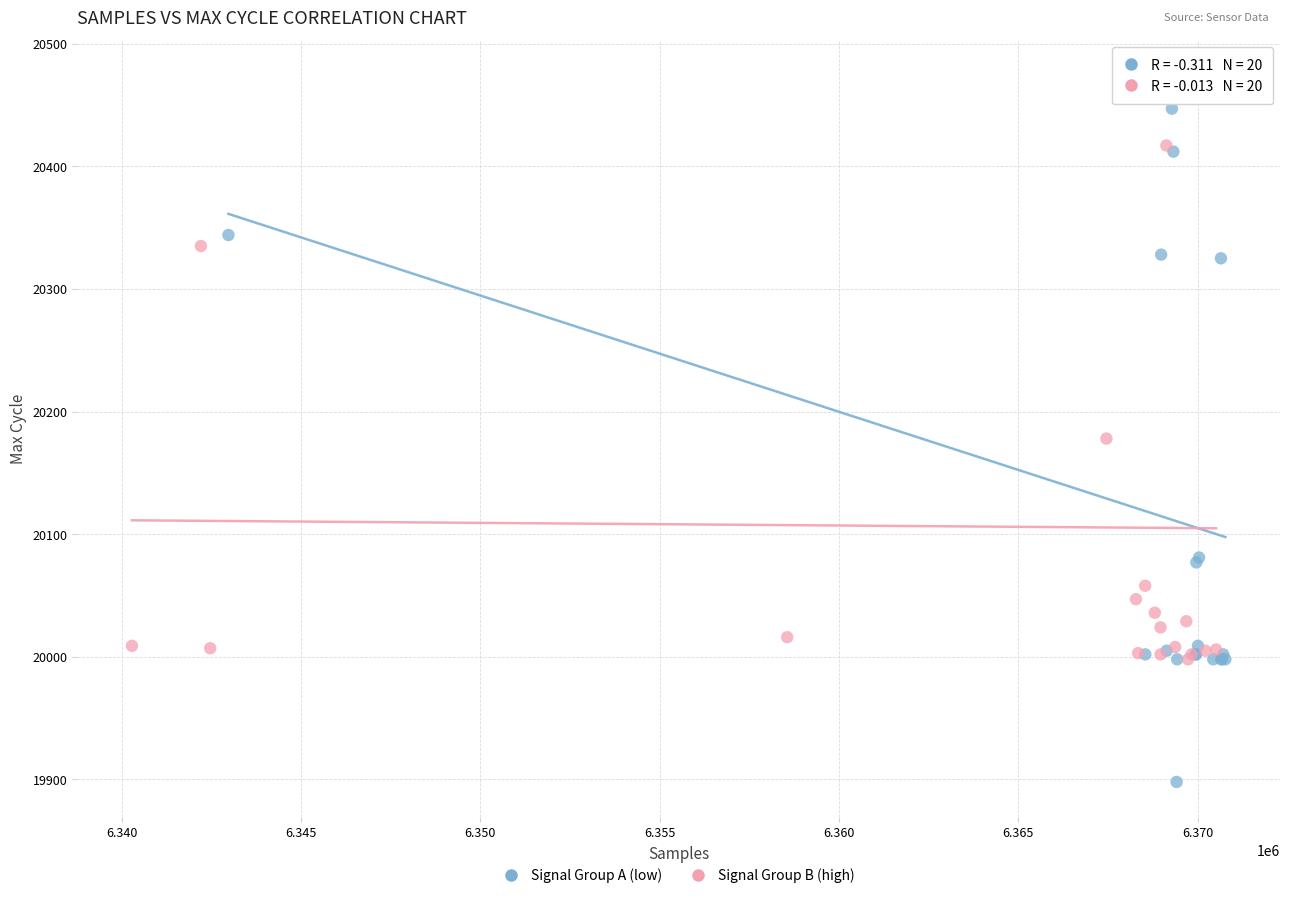

Which series reaches the maximum Y coordinate?

Signal Group B (high)